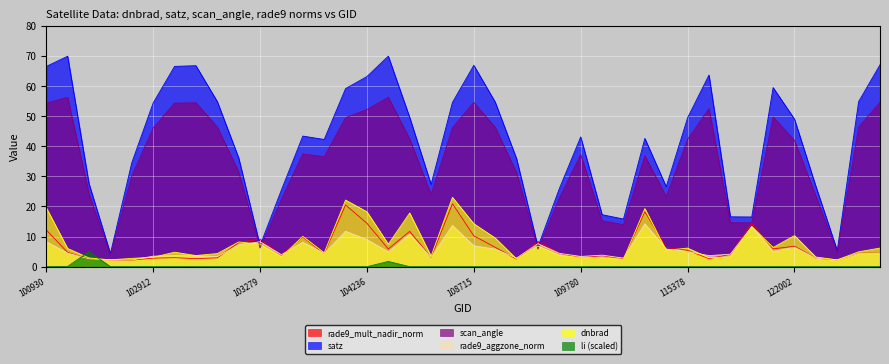

True or false: rade9_aggzone_norm has a value of 3.0 at 122002.

False